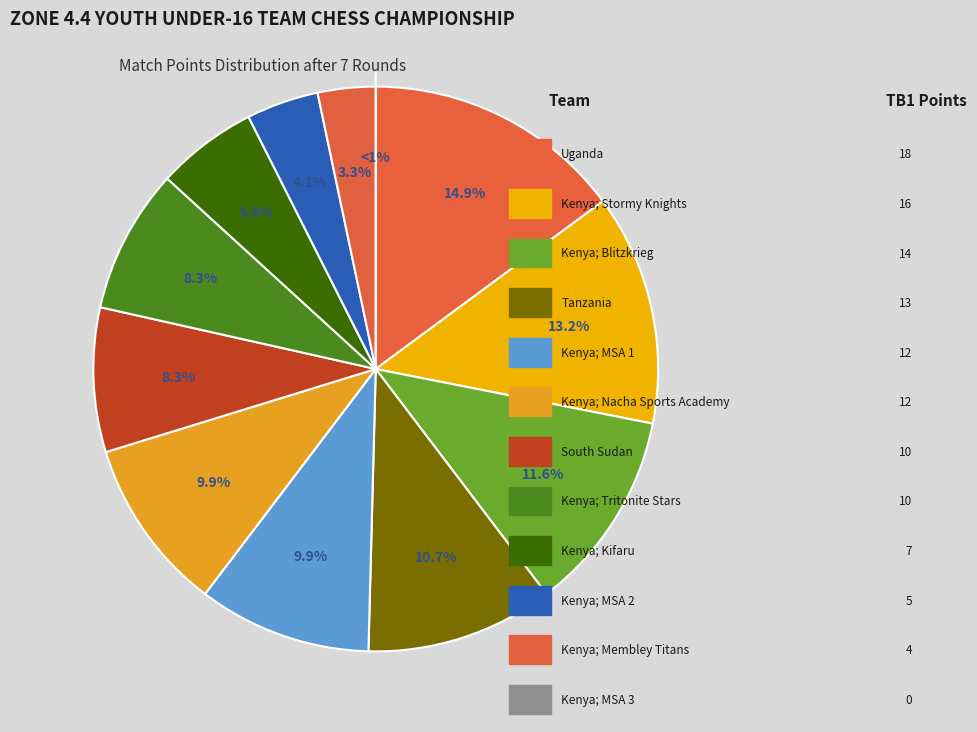

Is the sum of Uganda and Kenya; MSA 3 greater than half?

No